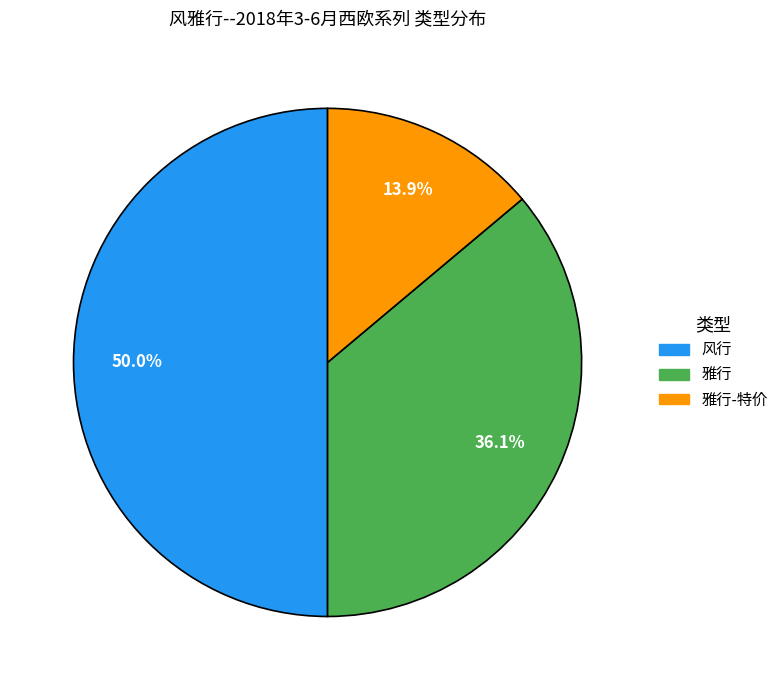

How many slices are in this pie chart?

3